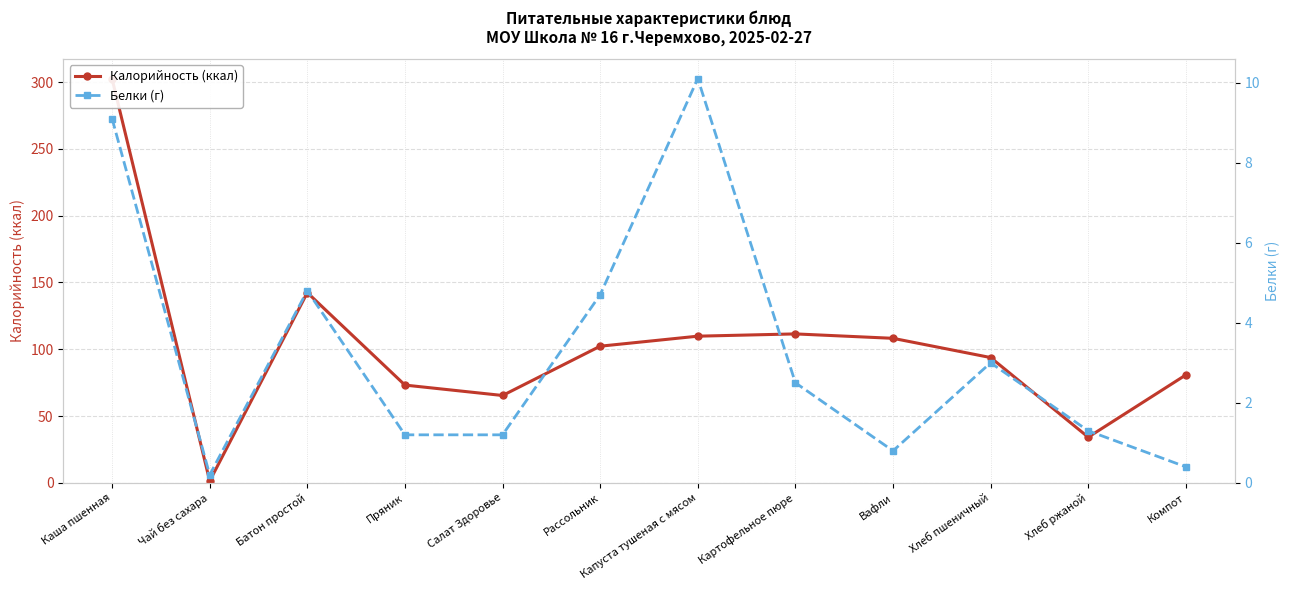

What is the total value across all series at Картофельное пюре?

114.0